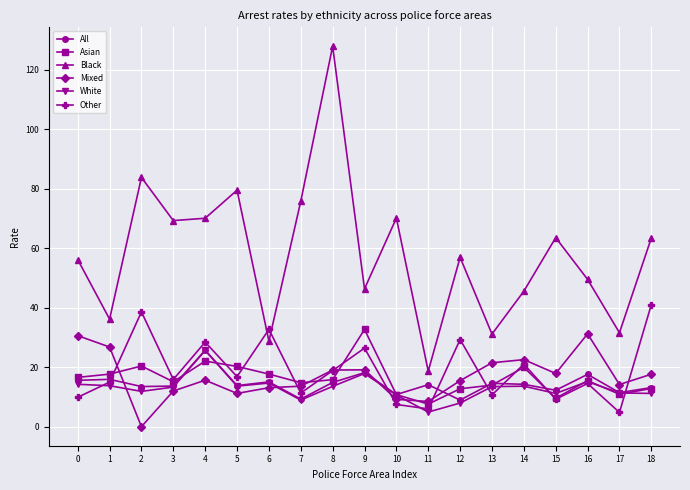

What is the average value of the Asian series?

16.1